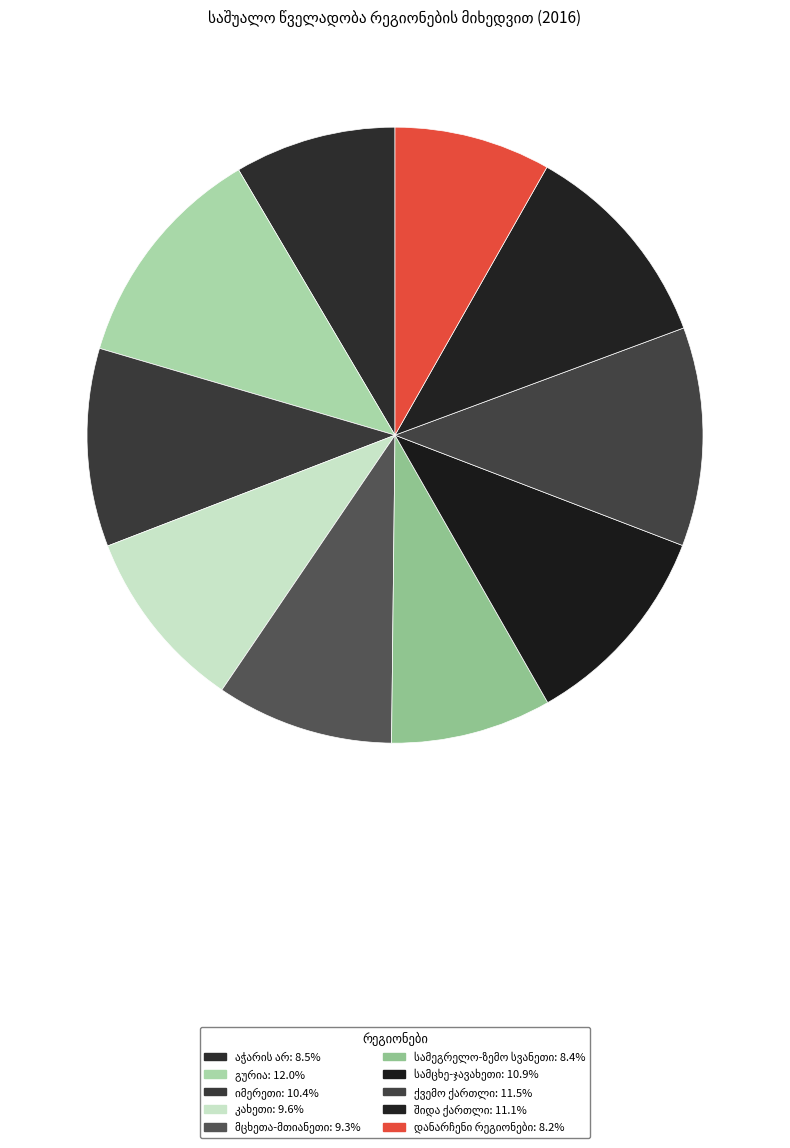

How many segments does this pie chart have?

10